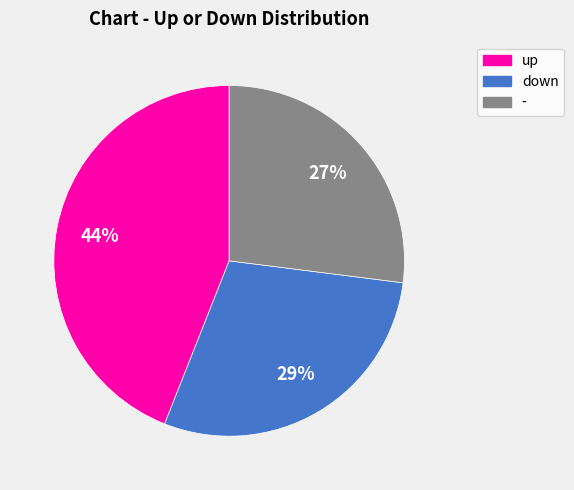

To the nearest percent, what is the difference between the up and down slice percentages?

15%